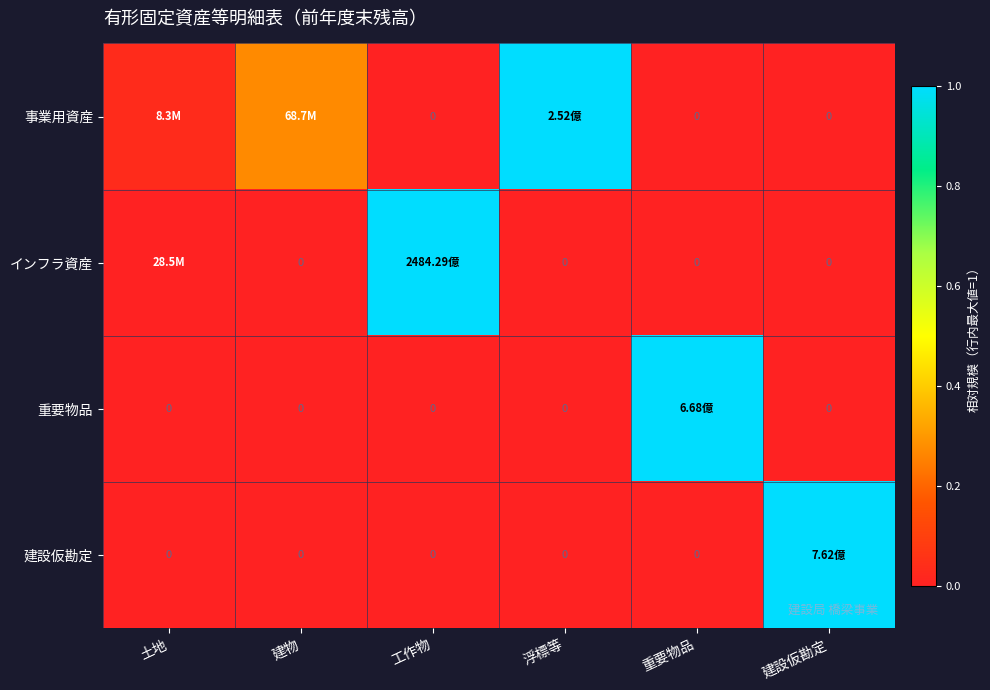

How many values in 建設仮勘定 are above zero?

1